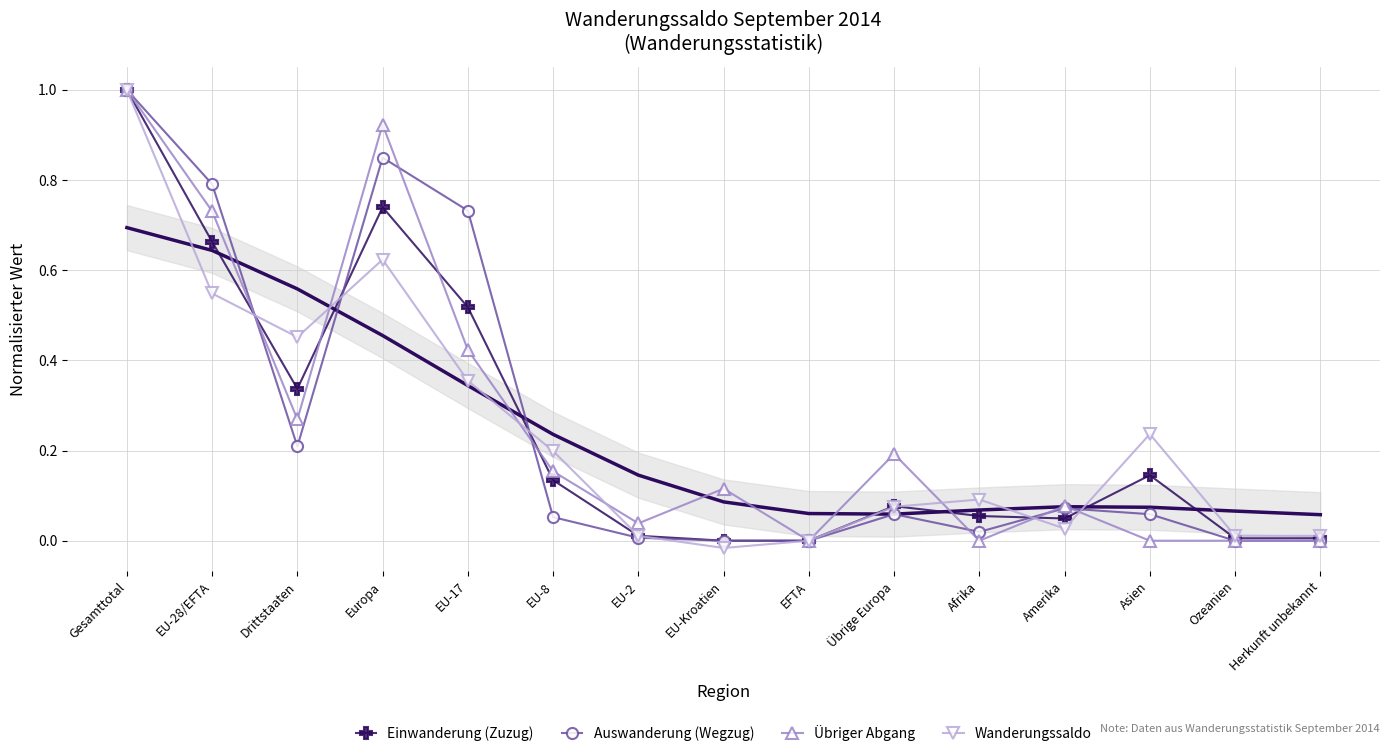

In Auswanderung (Wegzug), how many points are lower than both neighbors (excluding endpoints)?

2